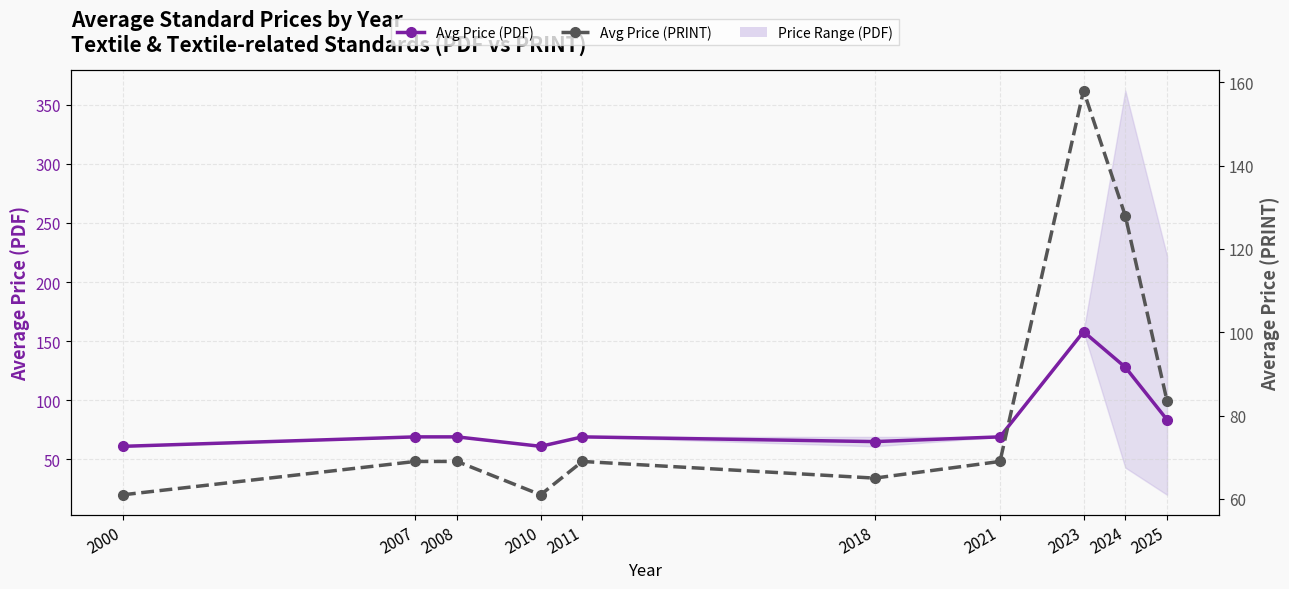

Reading left to right, list all the values displayed in this chart.

Avg Price (PDF): 2000=61.0	2007=69.0	2008=69.0	2010=61.0	2011=69.0	2018=65.0	2021=69.0	2023=158.0	2024=127.9	2025=83.5
Avg Price (PRINT): 2000=61.0	2007=69.0	2008=69.0	2010=61.0	2011=69.0	2018=65.0	2021=69.0	2023=158.0	2024=127.9	2025=83.5